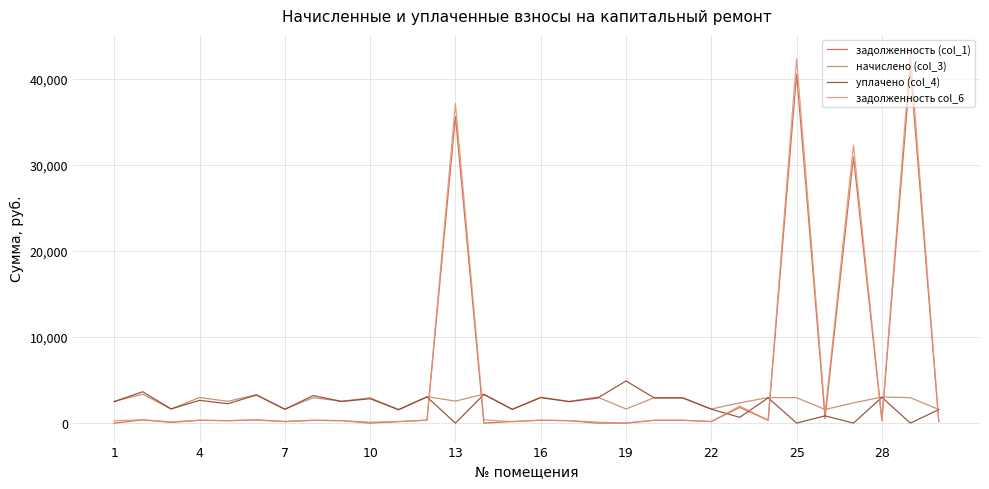

What is the minimum value for начислено (col_3)?

1571.6